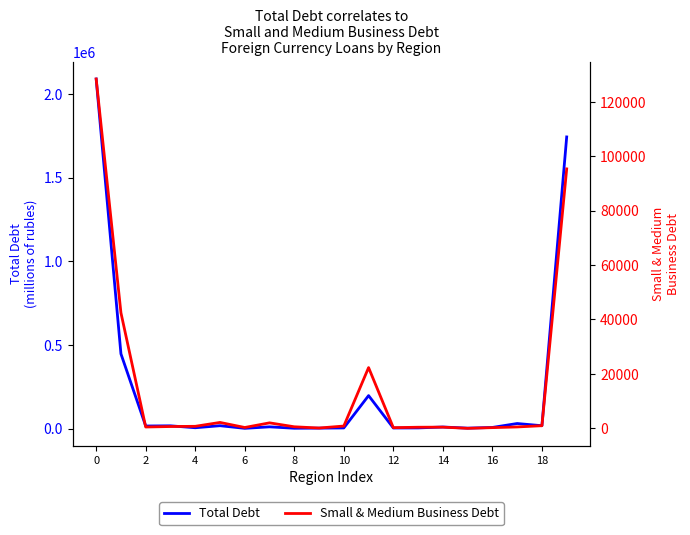

What is the maximum value for Total Debt?

2090577